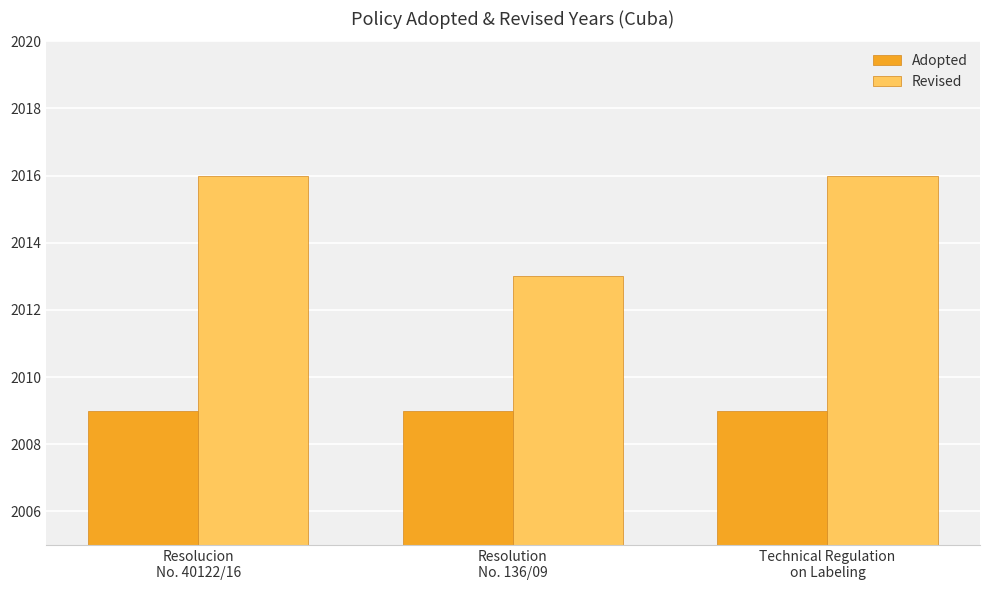

What are all the series names shown in the legend?

Adopted, Revised